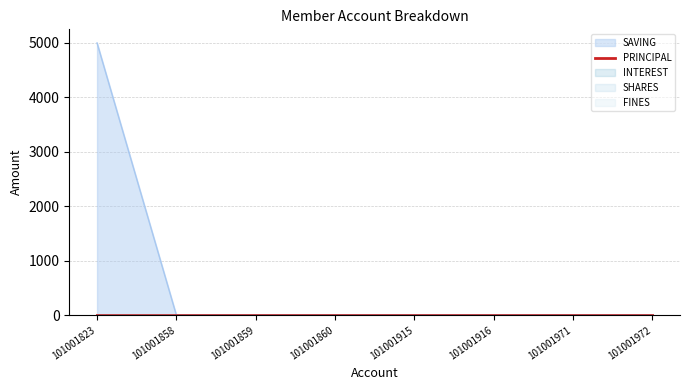

True or false: INTEREST and PRINCIPAL cross at least once.

False